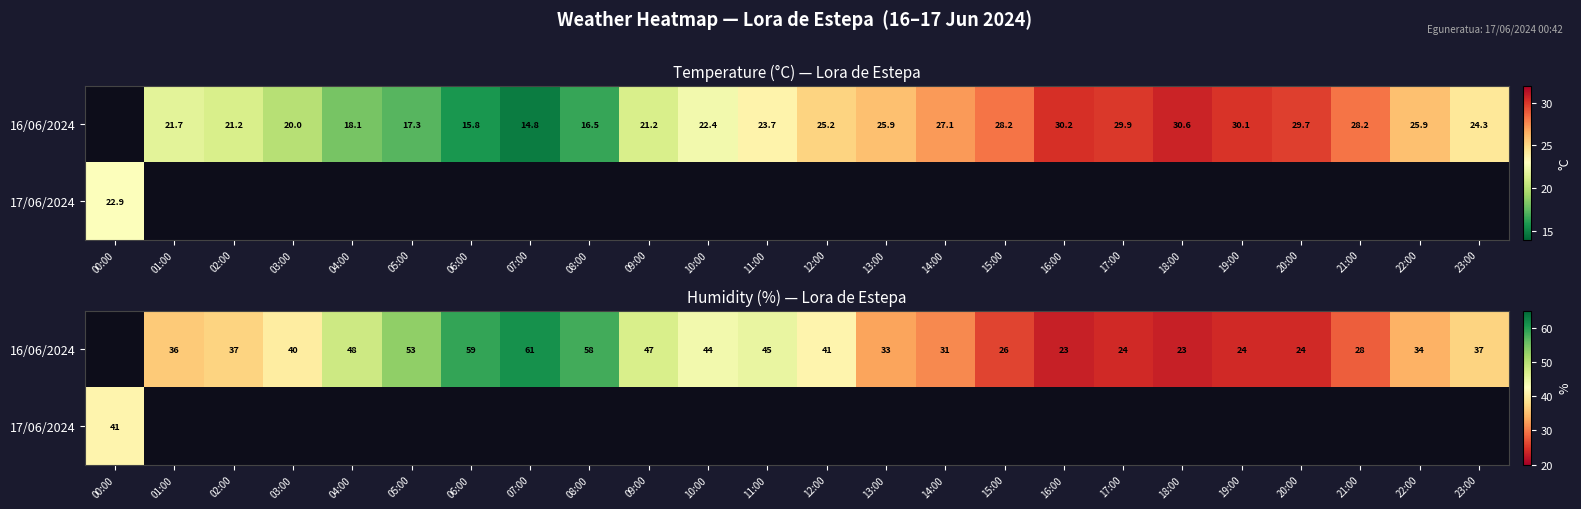

Between 19:00 and 21:00, which is larger?

21:00